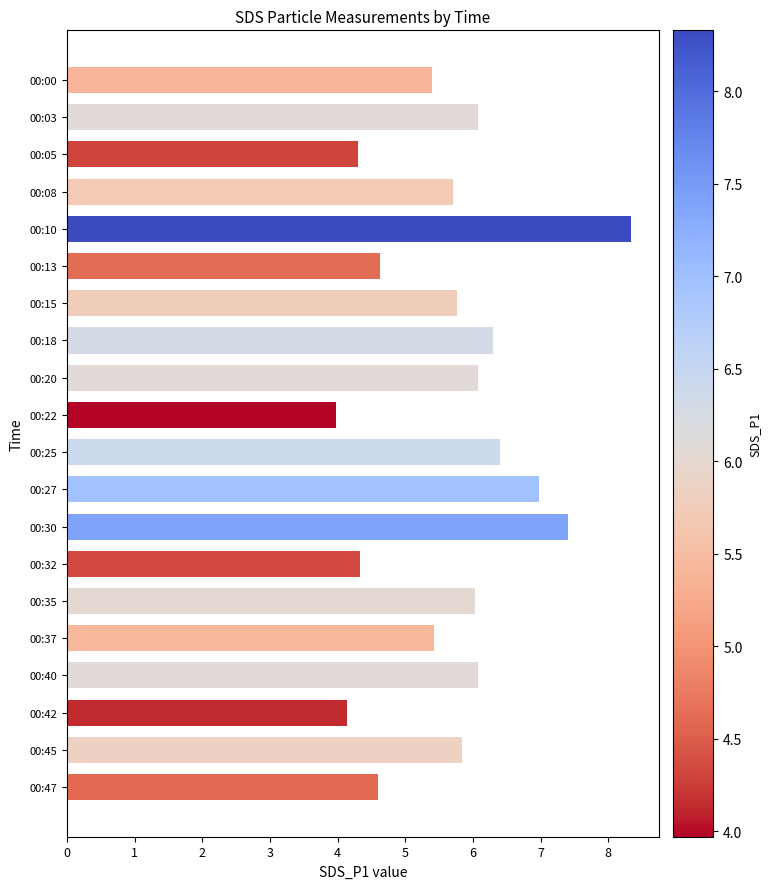

Which label corresponds to the largest value in the chart?

00:10